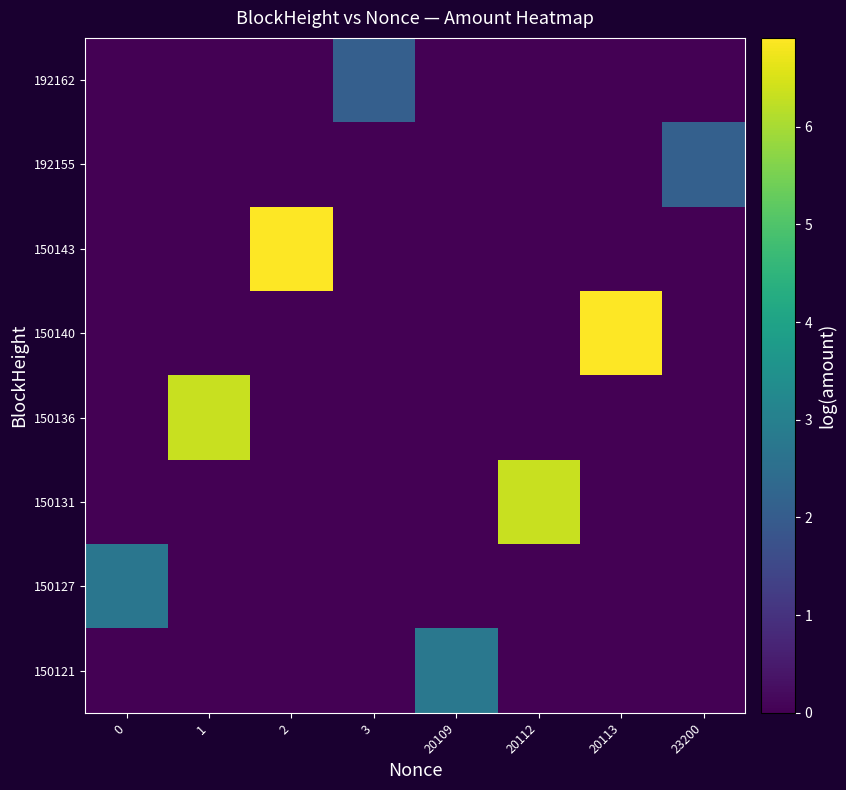

What is the difference between the maximum and minimum values in the 150121 series?

2.8